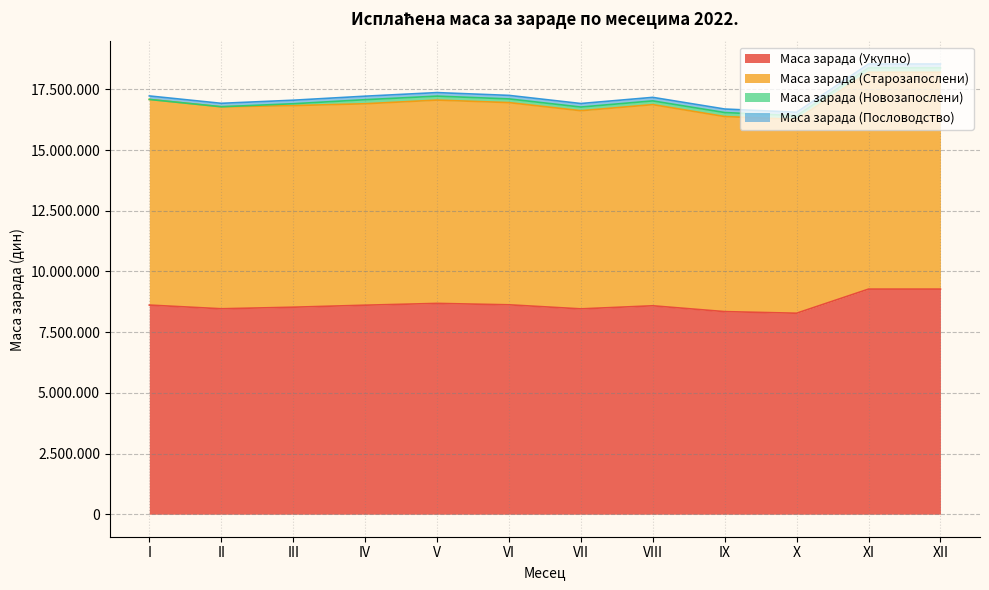

Between II and VI, which is larger?

VI